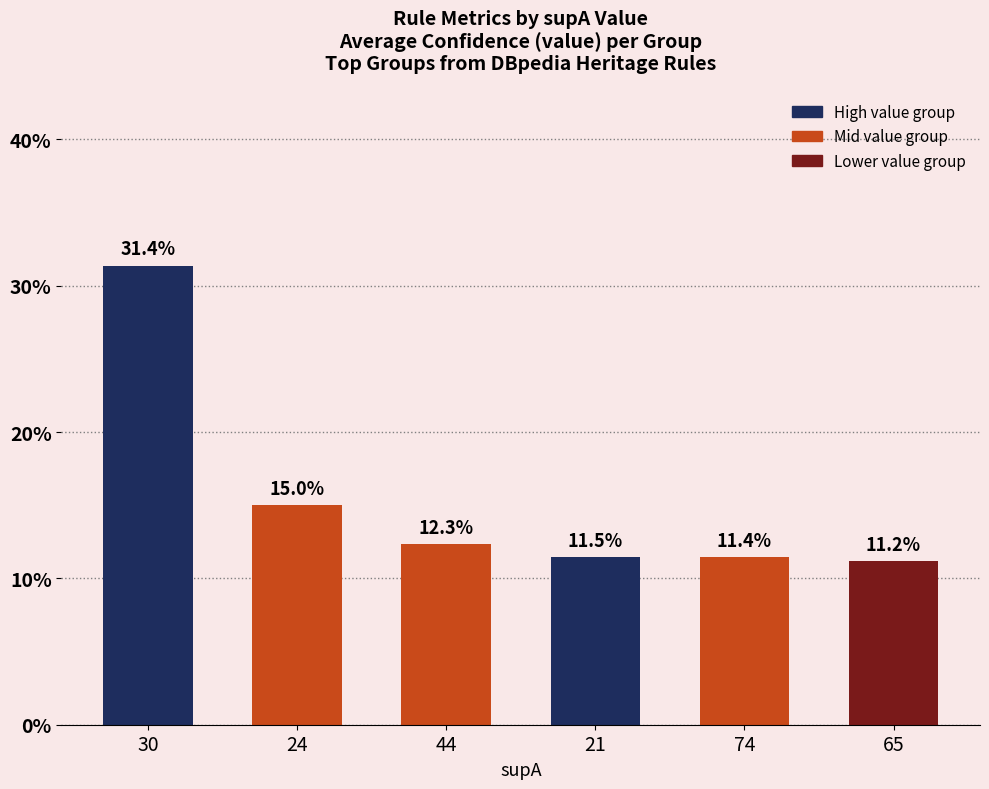

What is the label of the 2nd bar from the right?

74